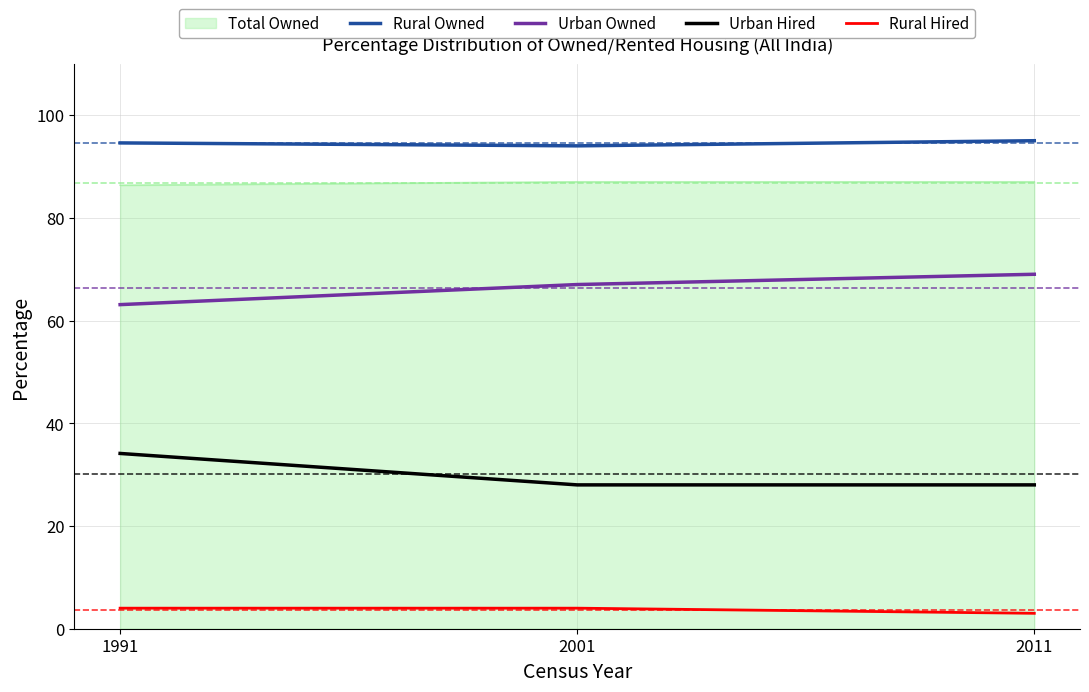

At 1991, list the series in order from largest to smallest.

Rural Owned, Total Owned, Urban Owned, Urban Hired, Rural Hired